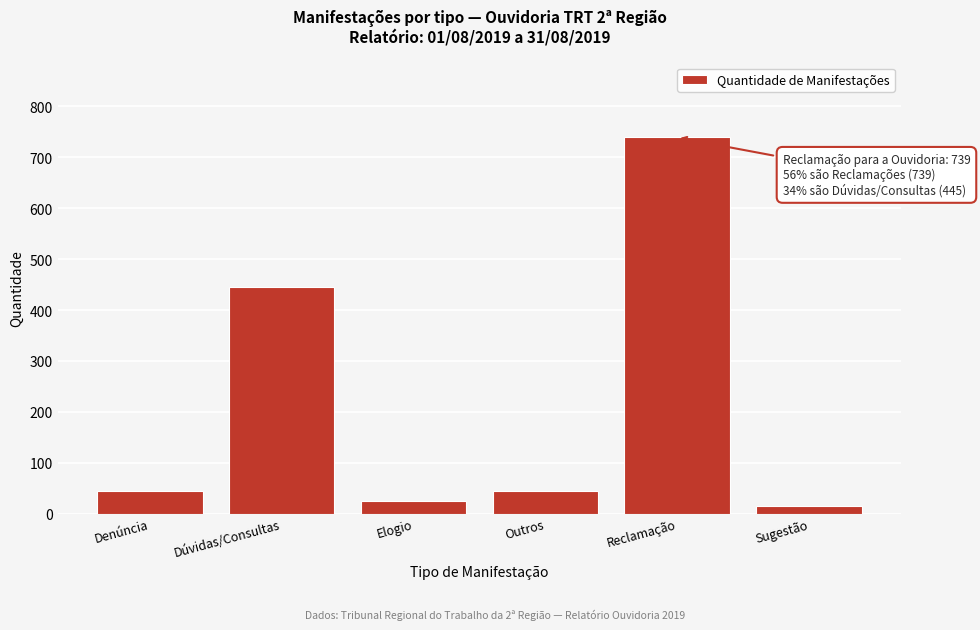

Reading left to right, list all the values displayed in this chart.

Denúncia=44	Dúvidas/Consultas=445	Elogio=24	Outros=44	Reclamação=739	Sugestão=14